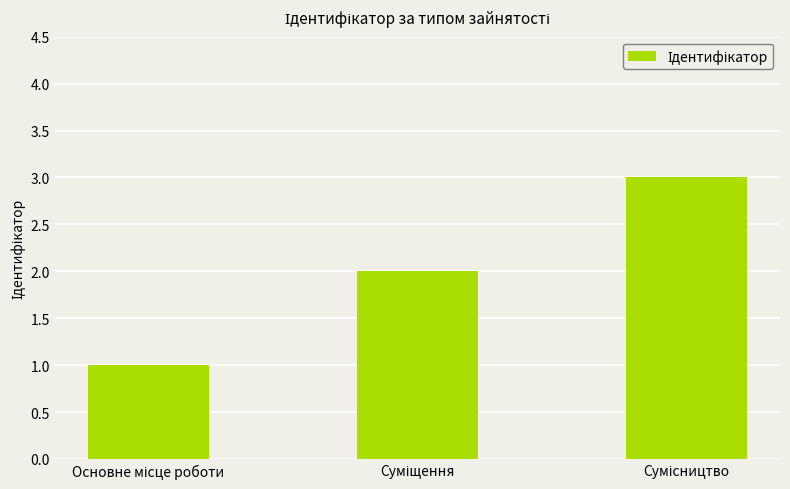

What is the value of the 1st bar from the left?

1